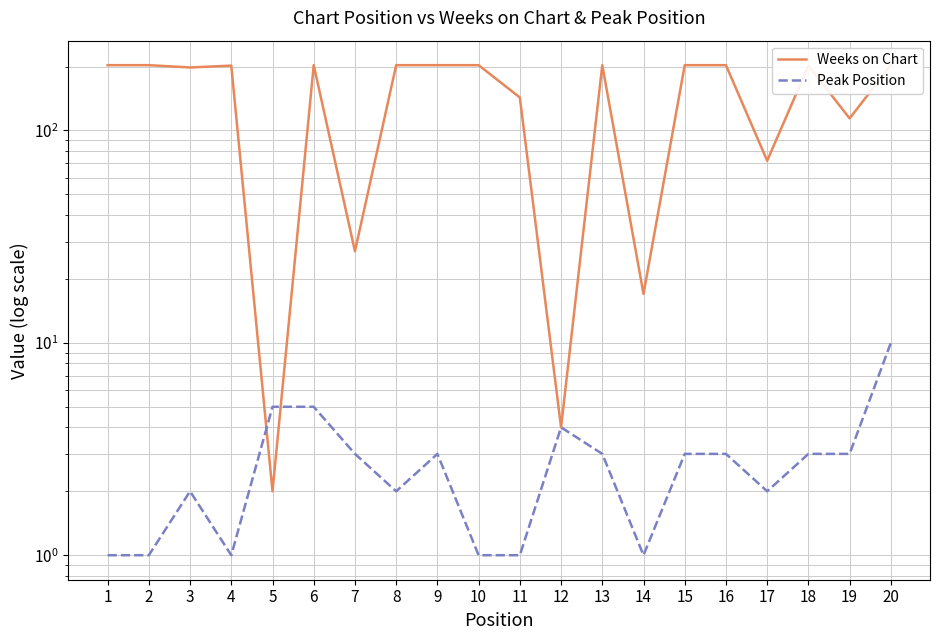

True or false: Weeks on Chart has a value of 310 at 6.

False